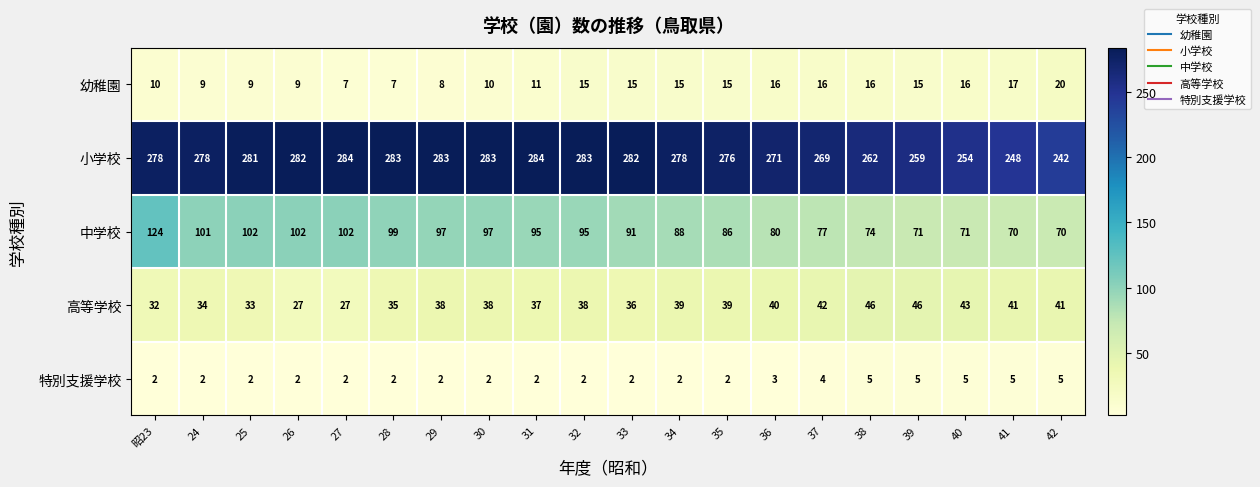

The value of 幼稚園 at 38 is 27. True or false?

False